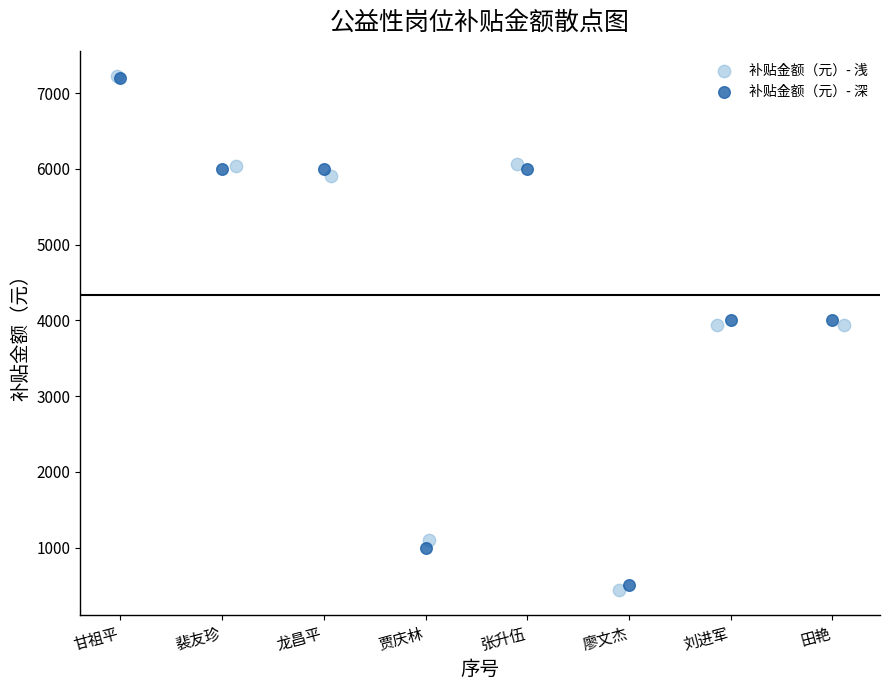

Which series has the widest spread of Y values?

补贴金额（元）- 浅